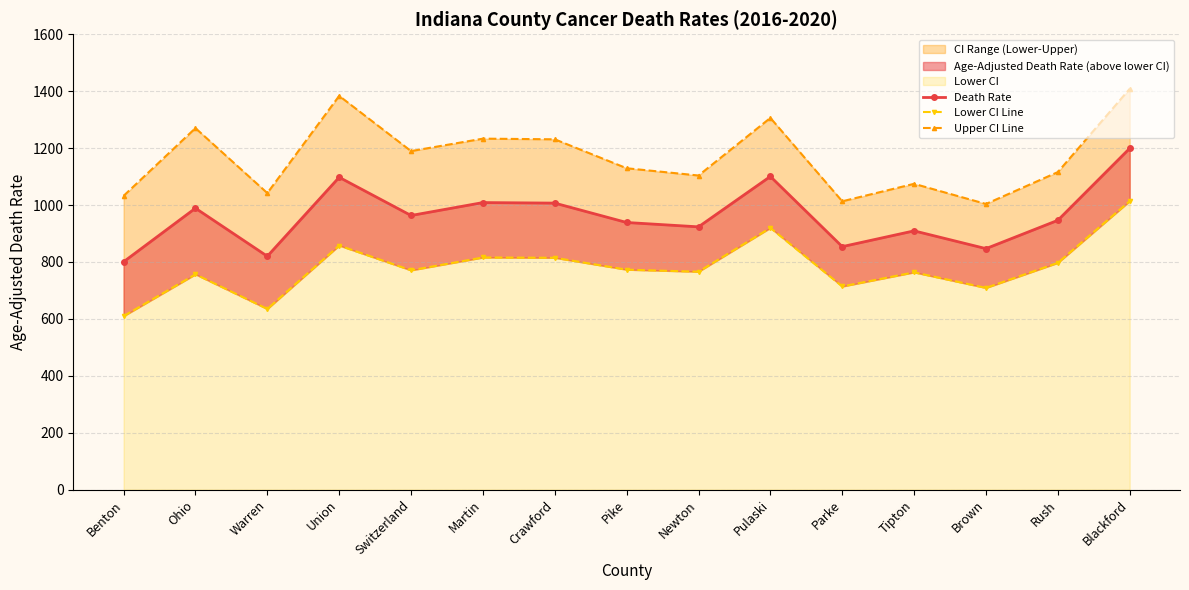

Reading left to right, what are all the values shown in this chart?

Death Rate: Benton=800.6	Ohio=988.9	Warren=820.1	Union=1097.5	Switzerland=963.3	Martin=1008.7	Crawford=1006.8	Pike=938.7	Newton=923.4	Pulaski=1100.5	Parke=853.9	Tipton=909.3	Brown=846.9	Rush=946.4	Blackford=1199.2
Lower CI Line: Benton=609.7	Ohio=756.6	Warren=635.0	Union=857.8	Switzerland=770.7	Martin=815.8	Crawford=814.7	Pike=773.0	Newton=765.8	Pulaski=919.8	Parke=714.0	Tipton=763.6	Brown=708.9	Rush=796.9	Blackford=1013.8
Upper CI Line: Benton=1032.3	Ohio=1270.3	Warren=1042.1	Union=1383.6	Switzerland=1189.6	Martin=1233.3	Crawford=1231.0	Pike=1129.3	Newton=1103.8	Pulaski=1306.2	Parke=1013.2	Tipton=1074.6	Brown=1003.8	Rush=1115.8	Blackford=1408.4